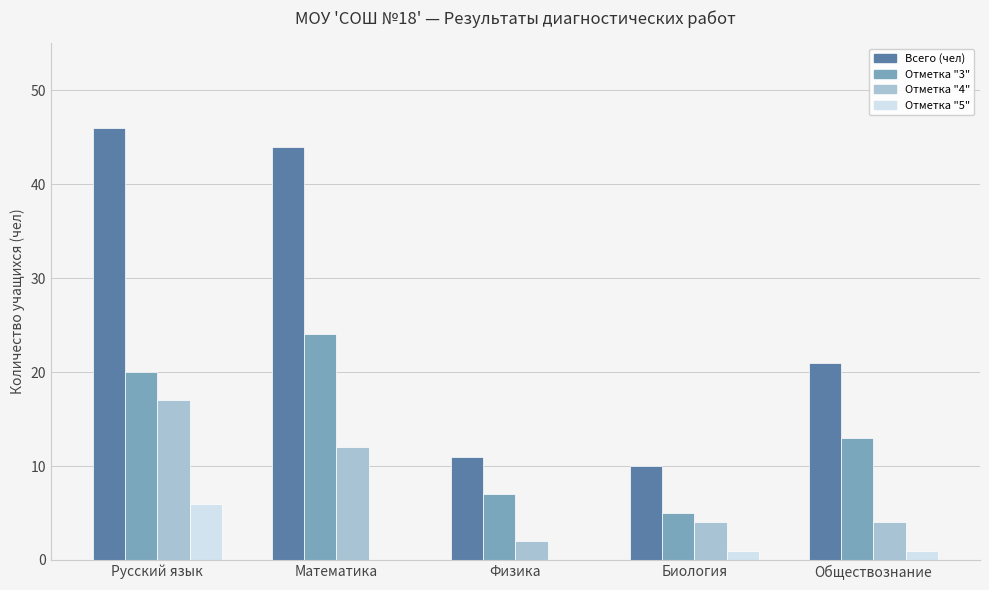

What is the total value across all series at Физика?

20